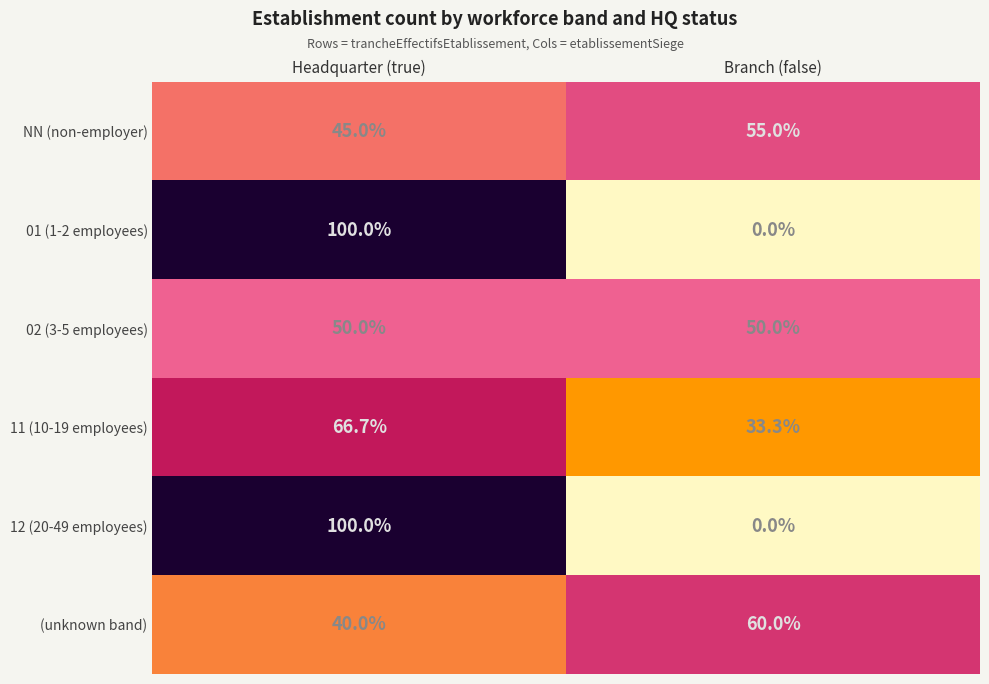

The 12 (20-49 employees) series shows 100.0 at Headquarter (true). True or false?

True